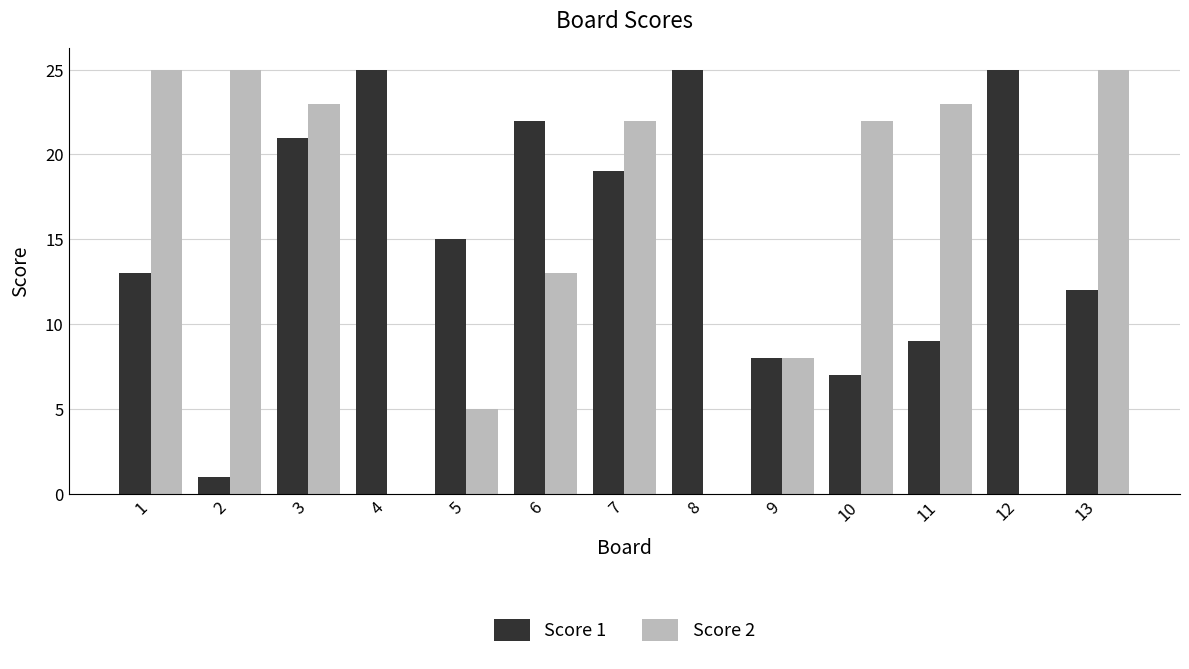

Reading left to right, what are all the values shown in this chart?

Score 1: 13	1	21	25	15	22	19	25	8	7	9	25	12
Score 2: 25	25	23	0	5	13	22	0	8	22	23	0	25